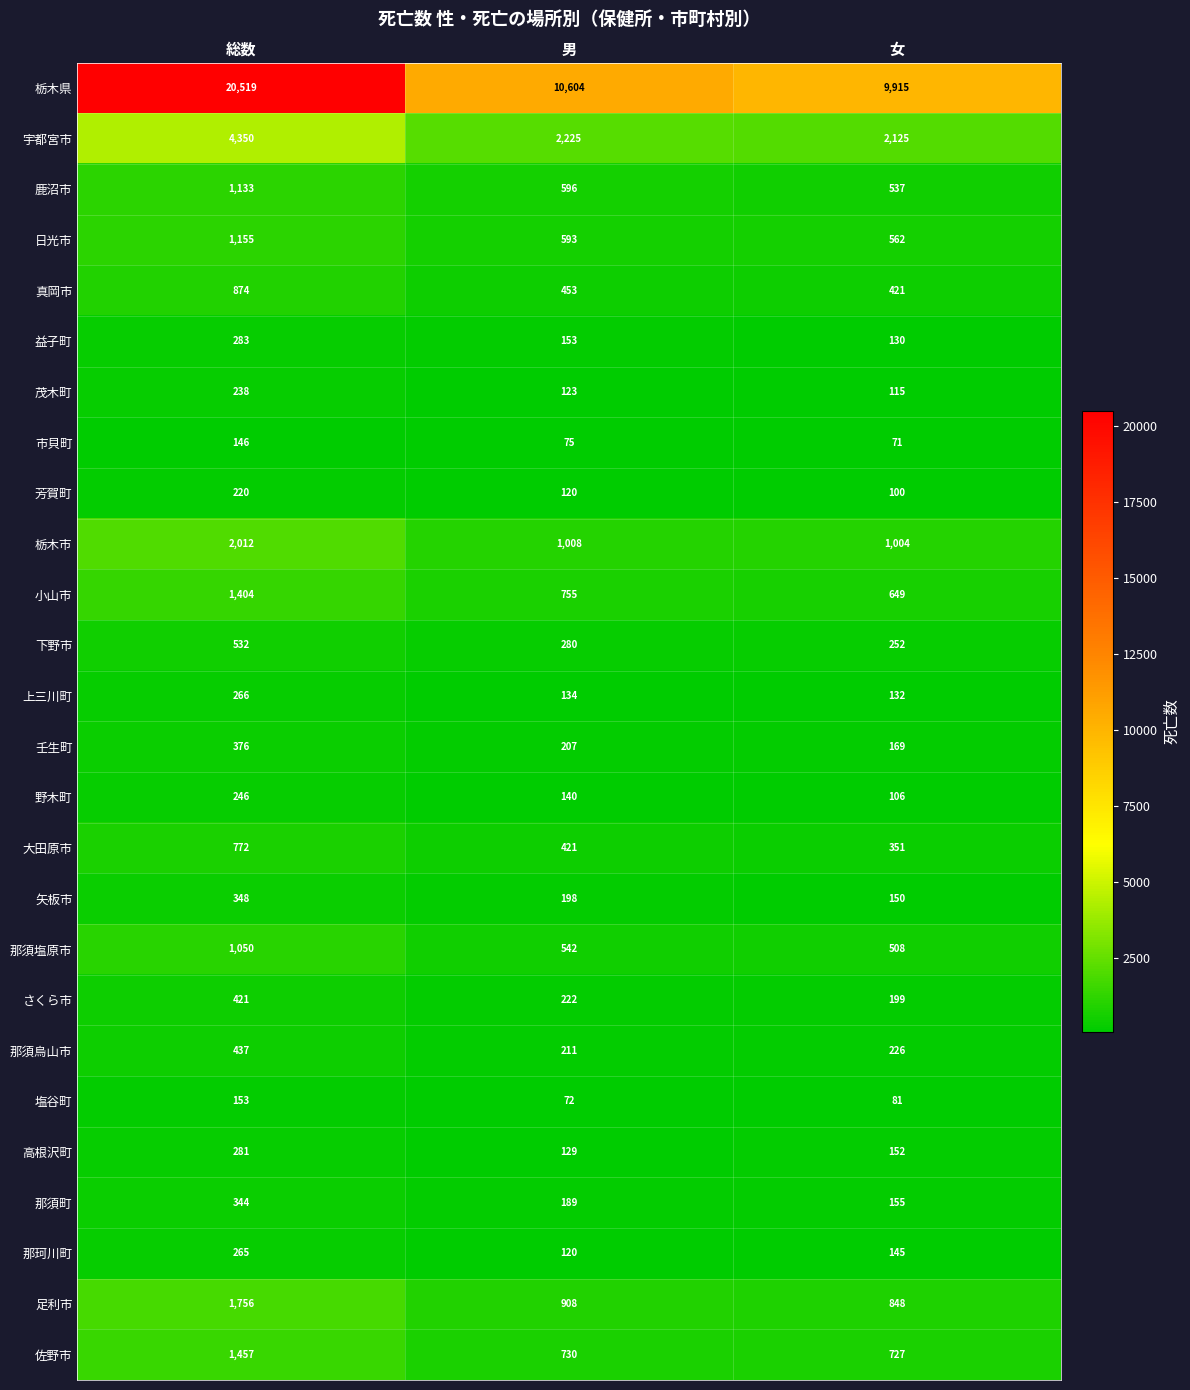

How many series are shown in this chart?

26